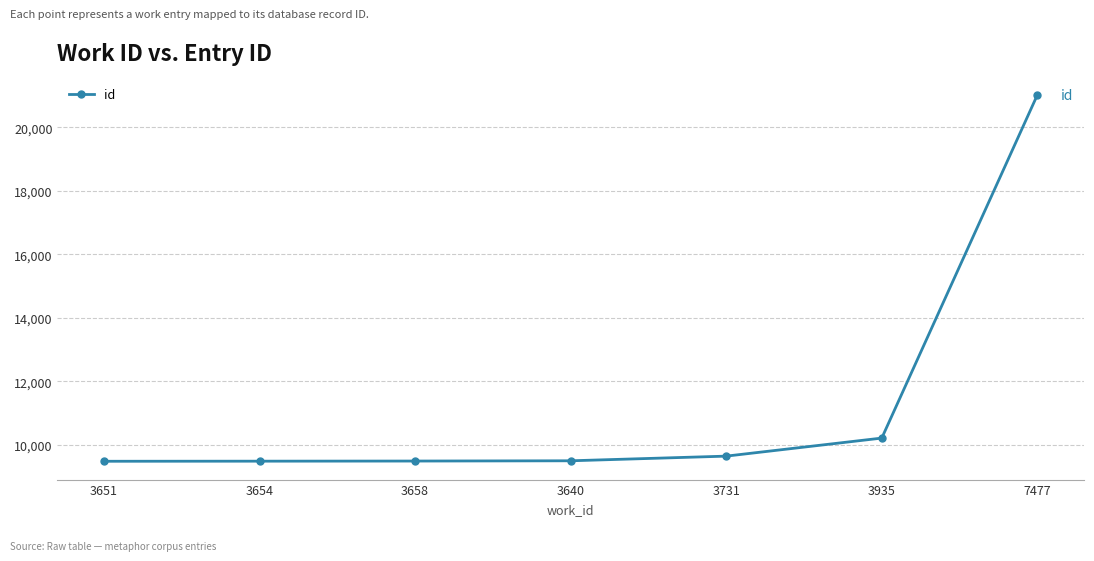

What is the greatest value displayed?

21025